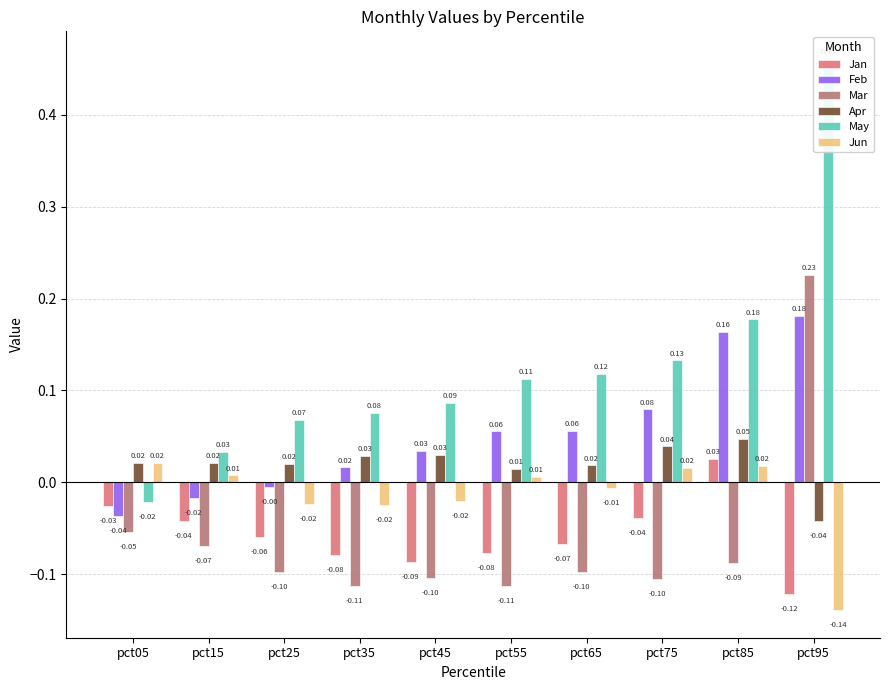

True or false: Mar has a value of -0.1 at pct65.

True